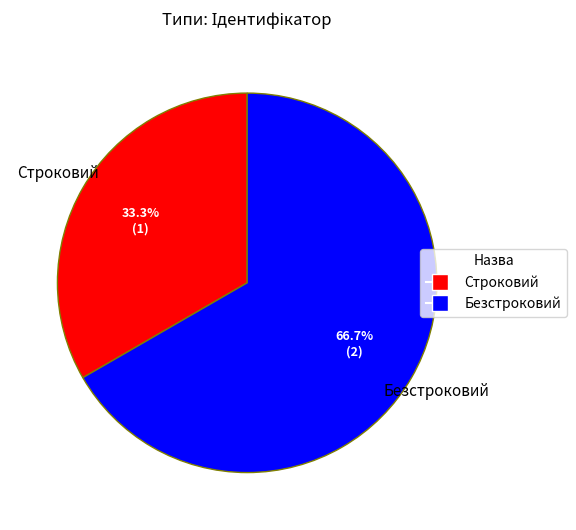

Which category has the biggest portion of the pie?

Безстроковий